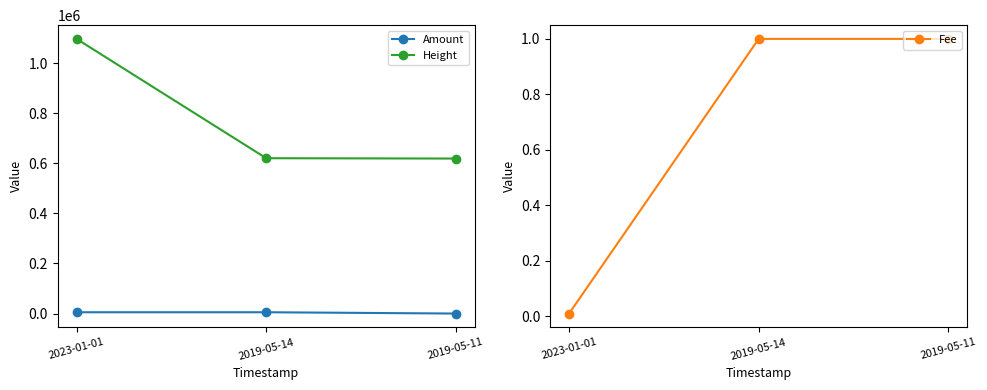

How many values in the Amount series exceed 5196?

2